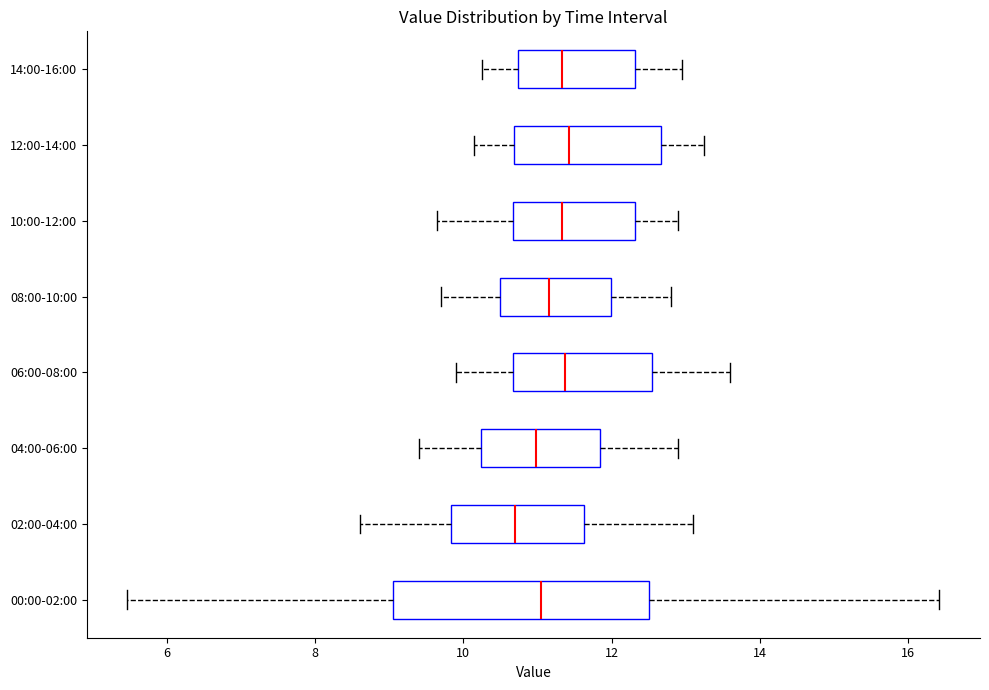

Reading bottom to top, read every box against the x-axis: the position of its median line, the range the box covers, and the ends of its whiskers. The values are not printed on the chart, so give them approximately, as read against the axis.

00:00-02:00: median 11.0, box 9.0 to 12.6, whiskers 5.4 to 16.4
02:00-04:00: median 10.8, box 9.8 to 11.6, whiskers 8.6 to 13.2
04:00-06:00: median 11.0, box 10.2 to 11.8, whiskers 9.4 to 13.0
06:00-08:00: median 11.4, box 10.6 to 12.6, whiskers 10.0 to 13.6
08:00-10:00: median 11.2, box 10.6 to 12.0, whiskers 9.8 to 12.8
10:00-12:00: median 11.4, box 10.6 to 12.4, whiskers 9.6 to 13.0
12:00-14:00: median 11.4, box 10.6 to 12.6, whiskers 10.2 to 13.2
14:00-16:00: median 11.4, box 10.8 to 12.4, whiskers 10.2 to 13.0